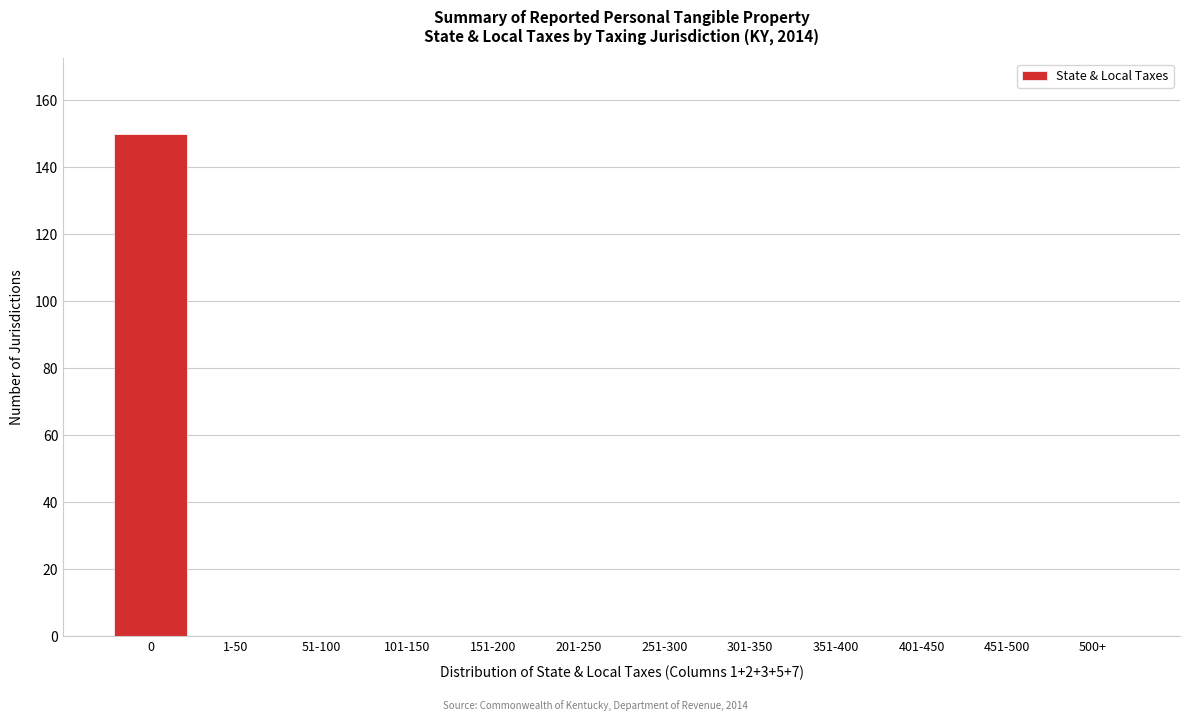

Reading left to right, what are all the values shown in this chart?

0=150	1-50=0	51-100=0	101-150=0	151-200=0	201-250=0	251-300=0	301-350=0	351-400=0	401-450=0	451-500=0	500+=0